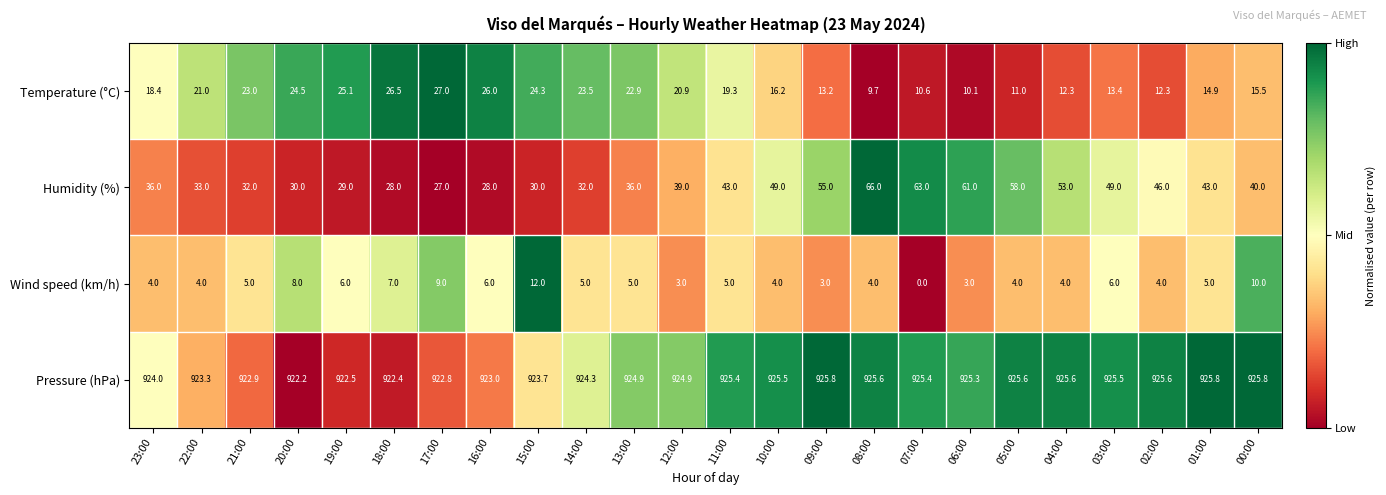

Is it true that Humidity (%) equals 30.0 at 15:00?

True